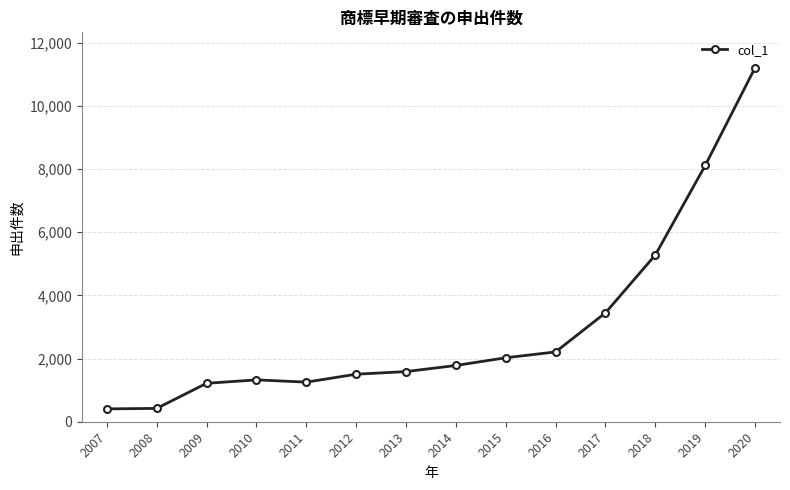

Where is the data nearest to the value 5805?

2018